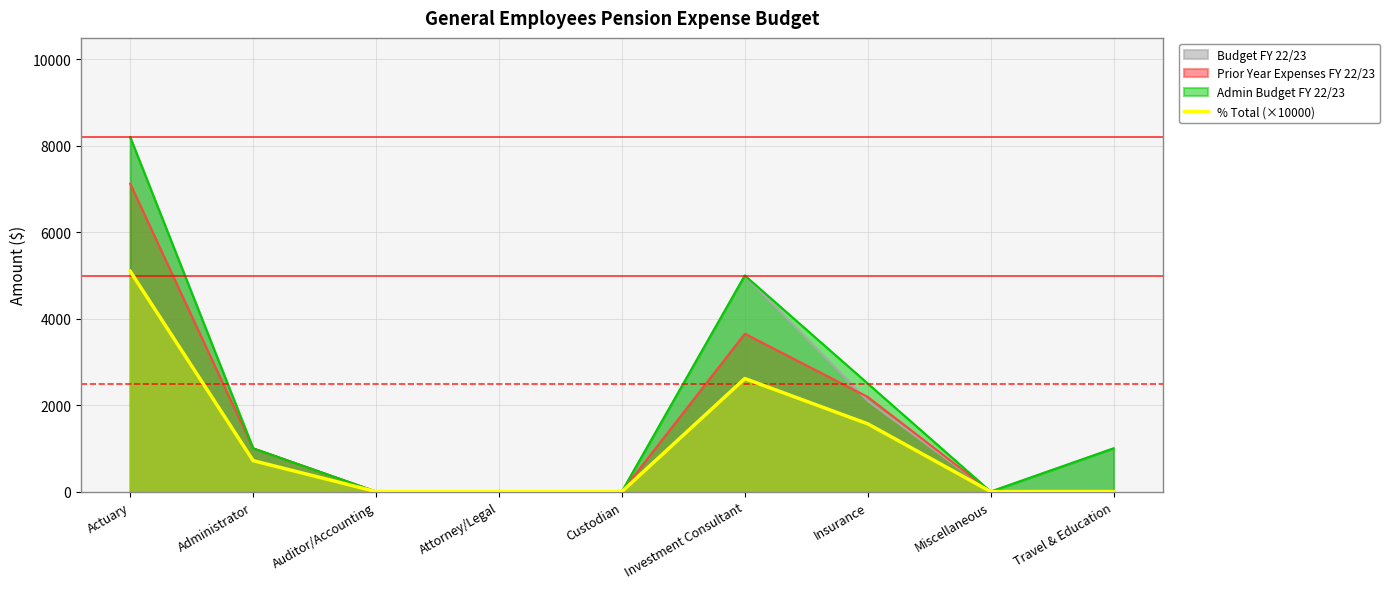

What is the difference between the highest and lowest values at Travel & Education?

1000